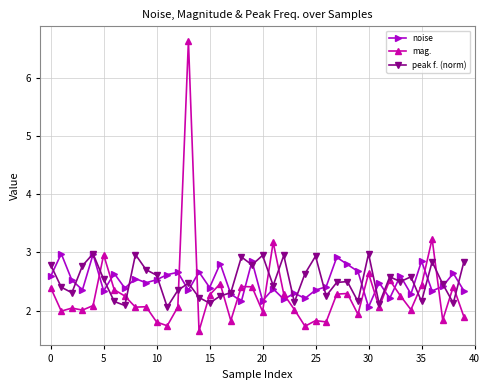

Which series has the largest range (max minus min)?

mag.